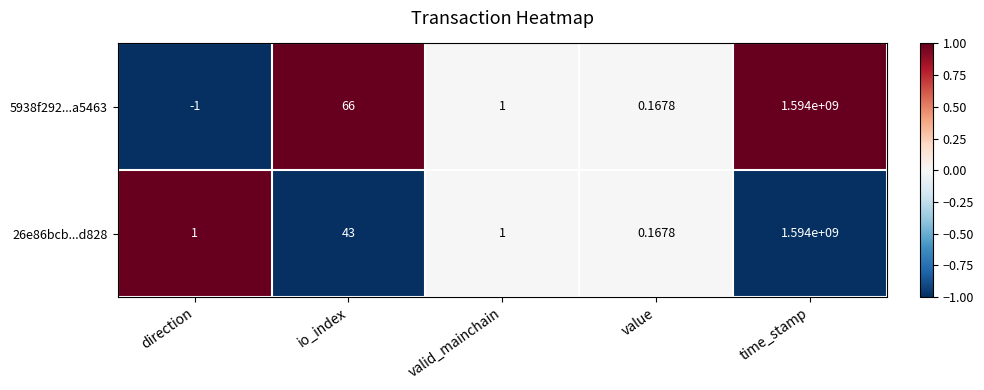

Which series has the largest total across all categories?

5938f292...a5463